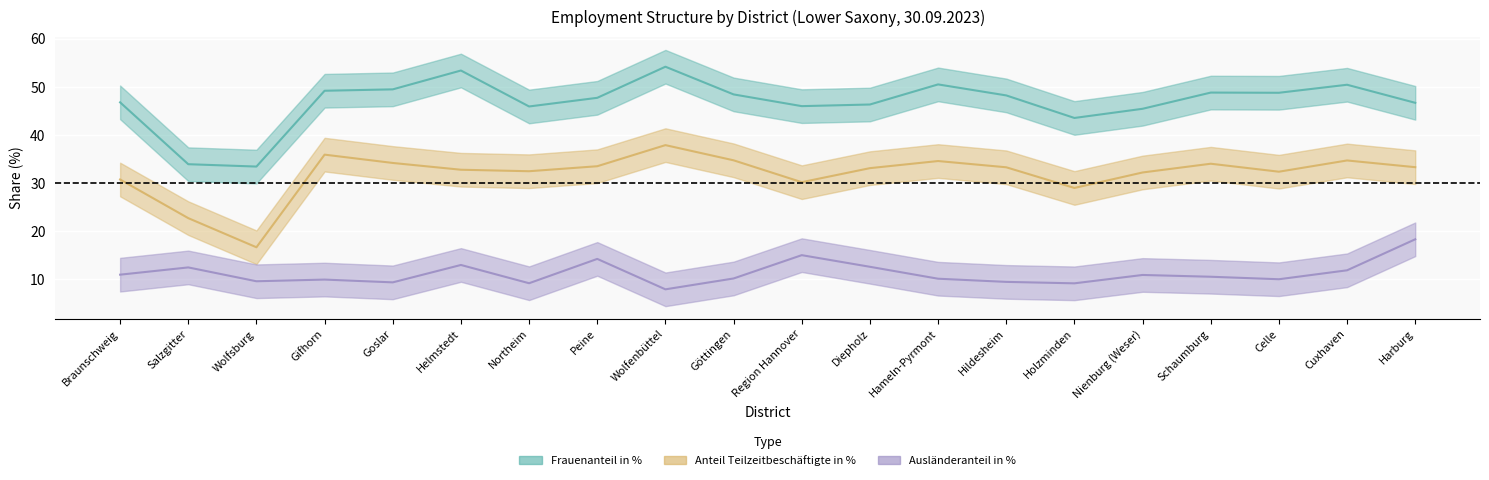

At how many categories does at least one series exceed 51?

2